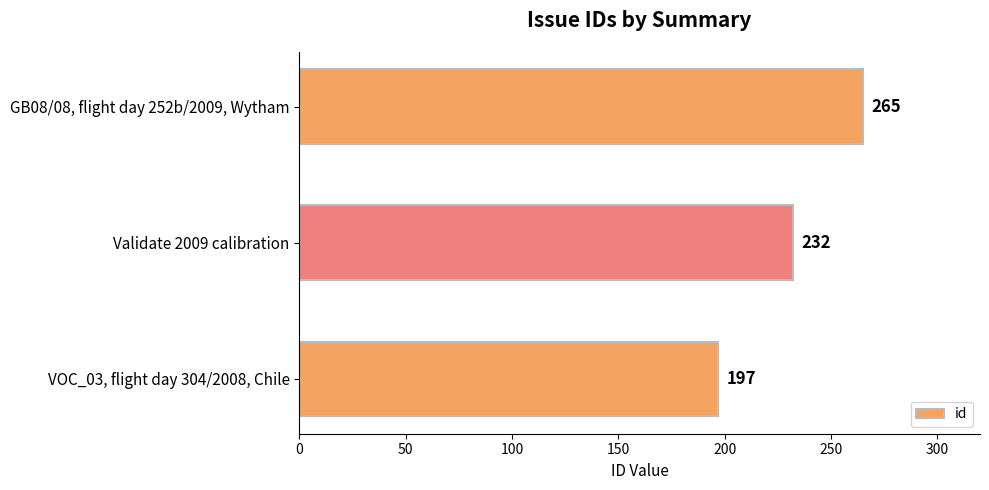

Reading bottom to top, what are all the values shown in this chart?

197	232	265